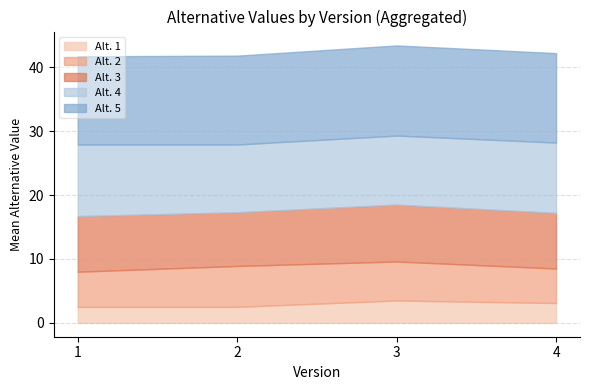

At which label does Alt. 1 reach its peak?

3